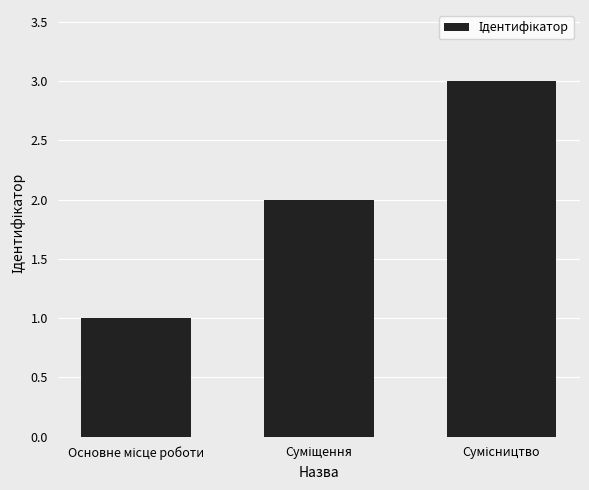

Reading right to left, transcribe all the data shown in this chart.

3	2	1